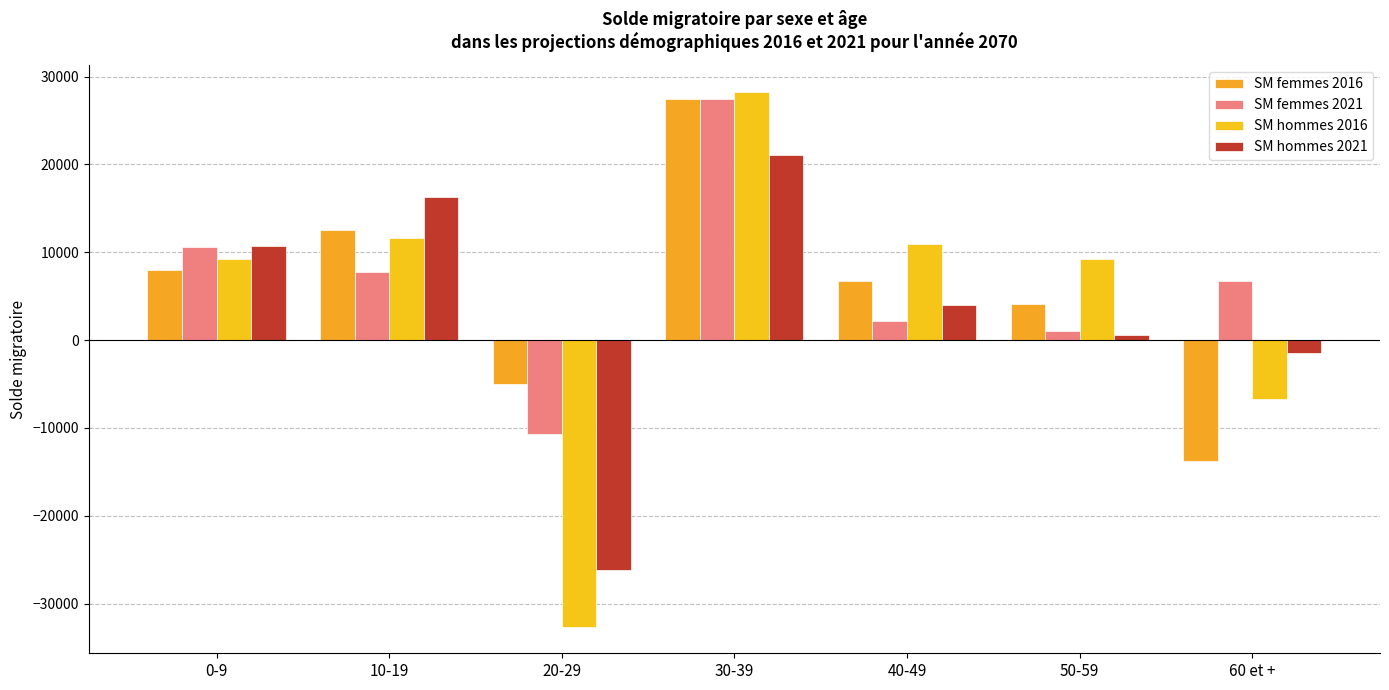

Which label corresponds to the smallest value in the chart?

20-29